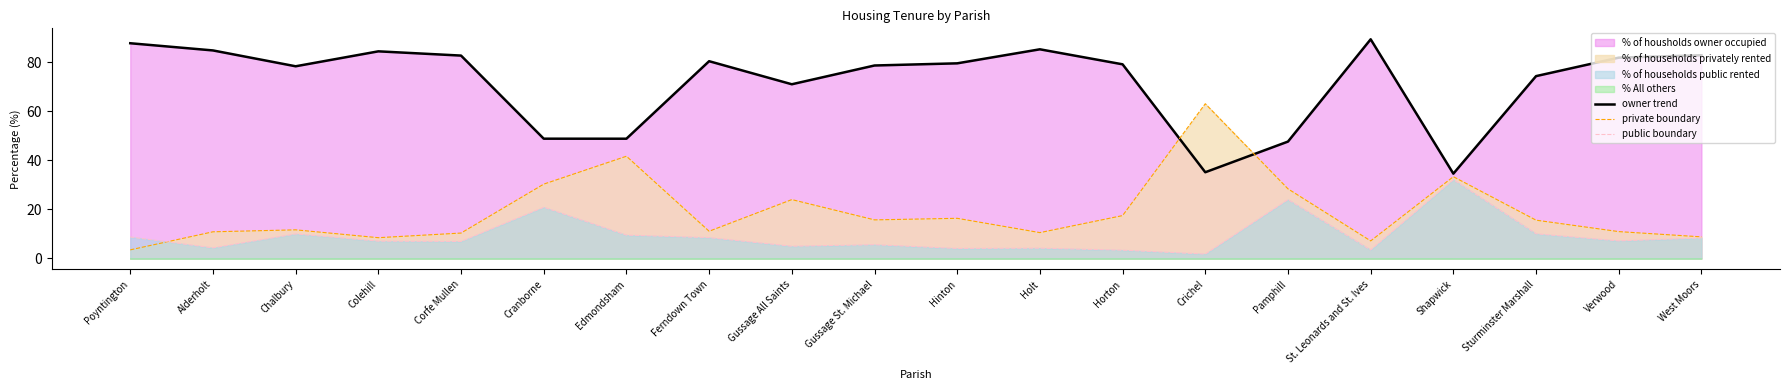

How many interior local peaks does the public boundary series have?

6